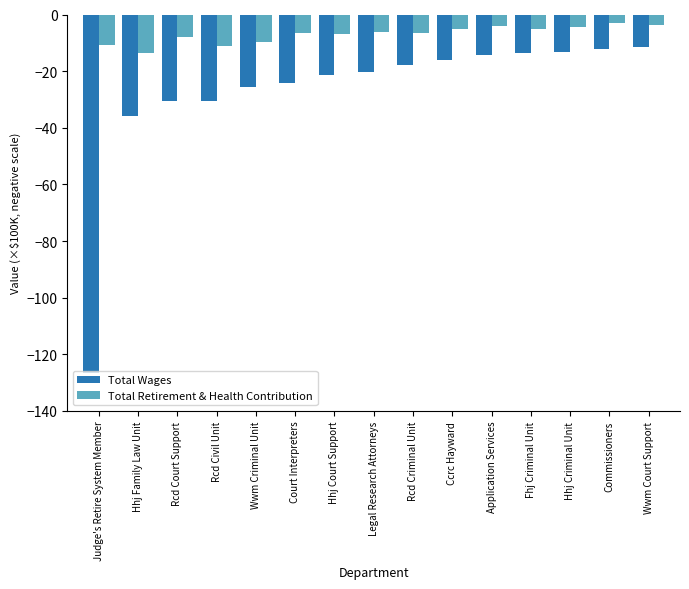

What is the total value across all series at Hhj Criminal Unit?

-17.7